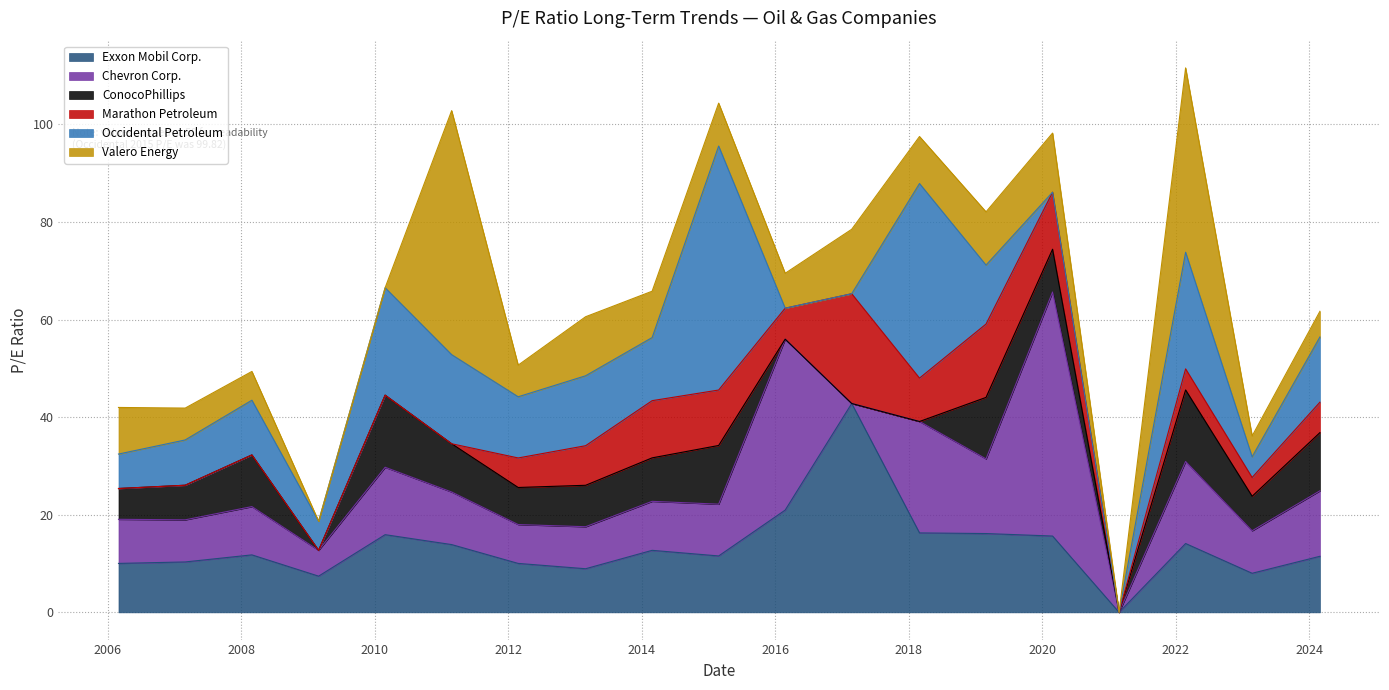

What are all the series names shown in the legend?

Exxon Mobil Corp., Chevron Corp., ConocoPhillips, Marathon Petroleum, Occidental Petroleum, Valero Energy